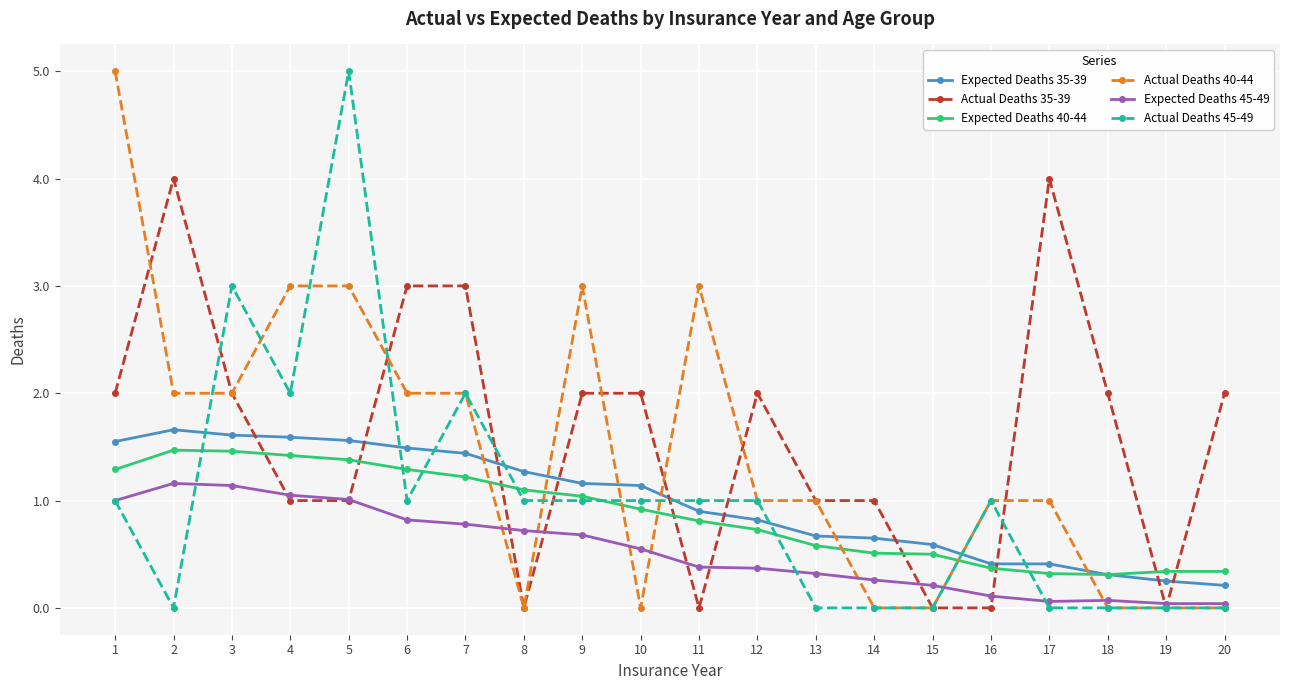

Between 11 and 15, which series saw the biggest shift?

Actual Deaths 40-44